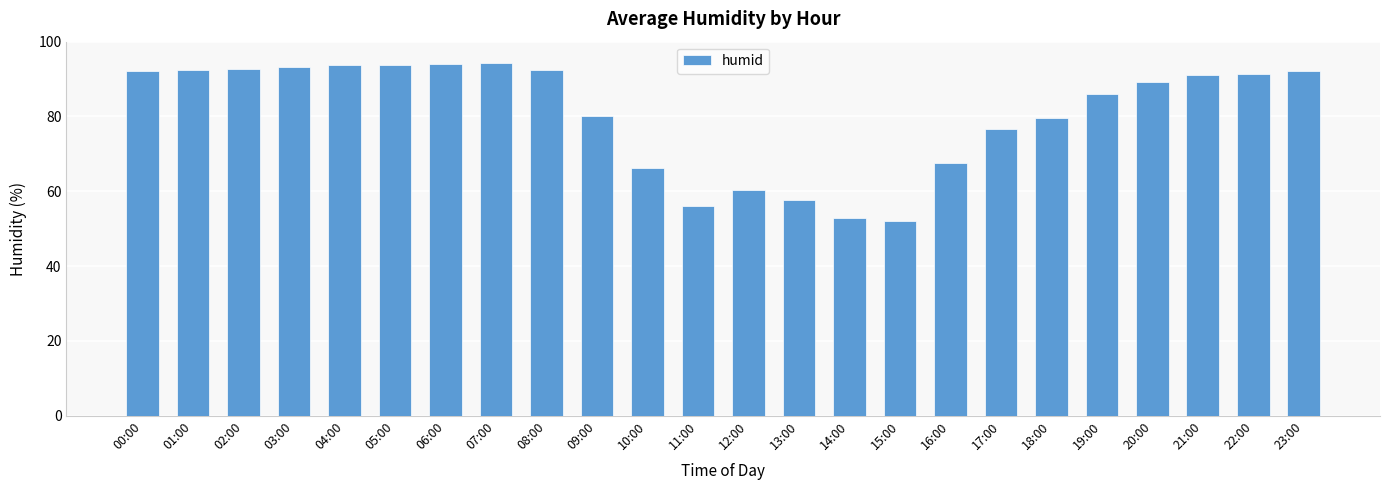

What is the smallest value displayed?

52.1